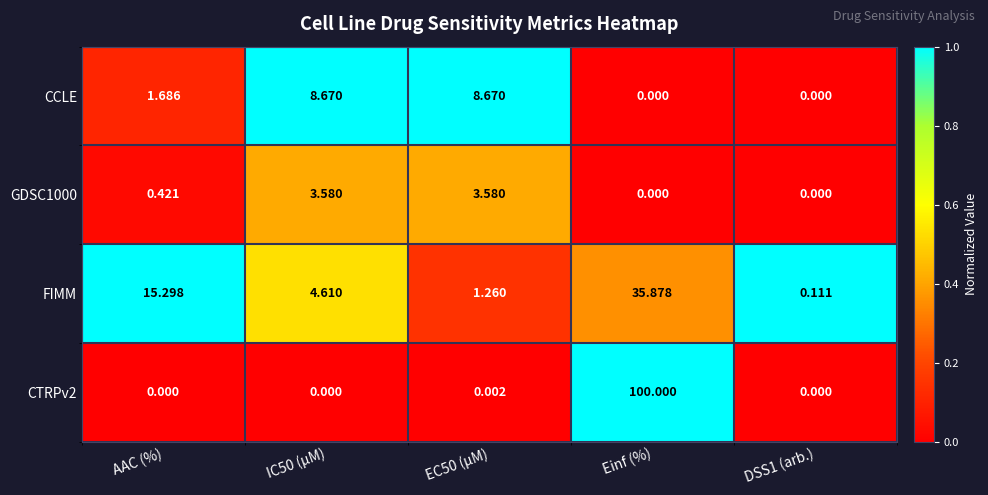

What is the difference between the highest and lowest values at Einf (%)?

100.0